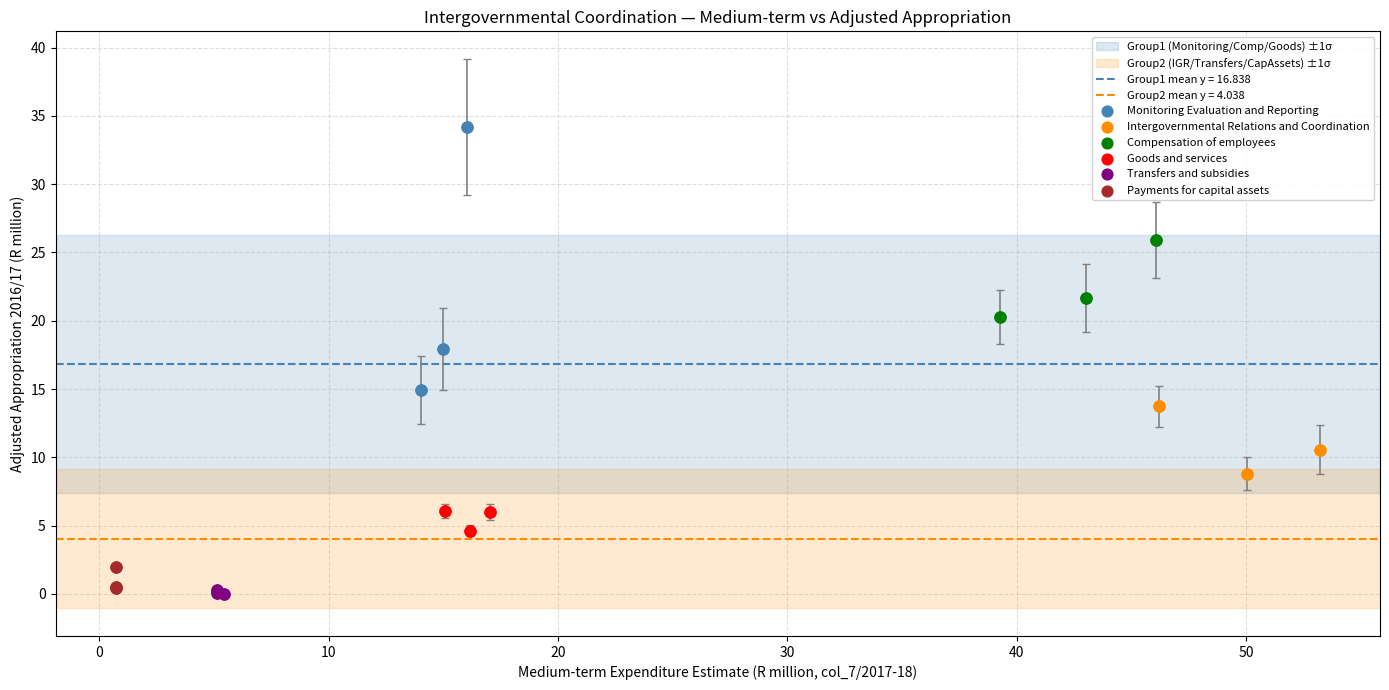

Which series has the largest Y range (max minus min)?

Monitoring Evaluation and Reporting